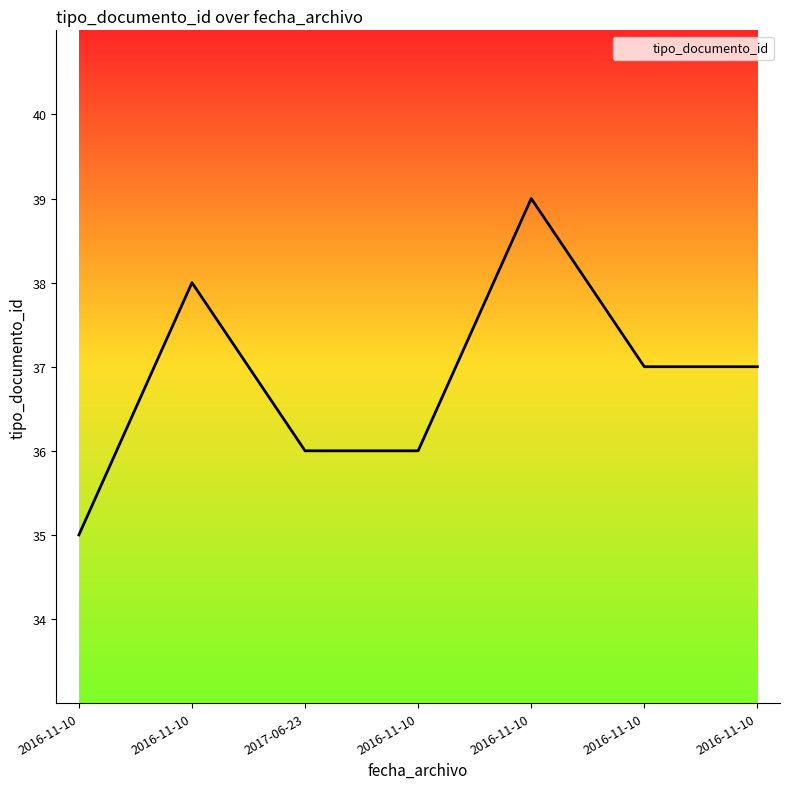

True or false: there are more than 0 points higher than both neighbors.

True